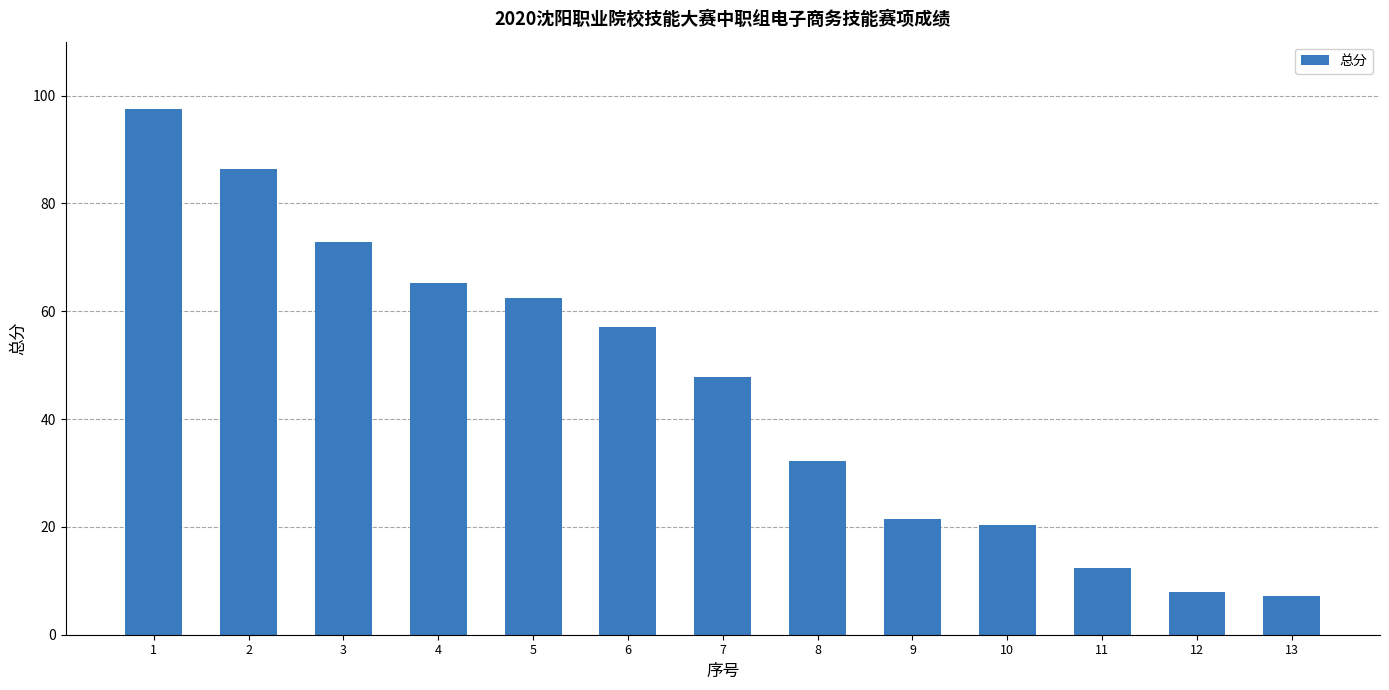

What is the difference between the maximum and second lowest values?

89.6